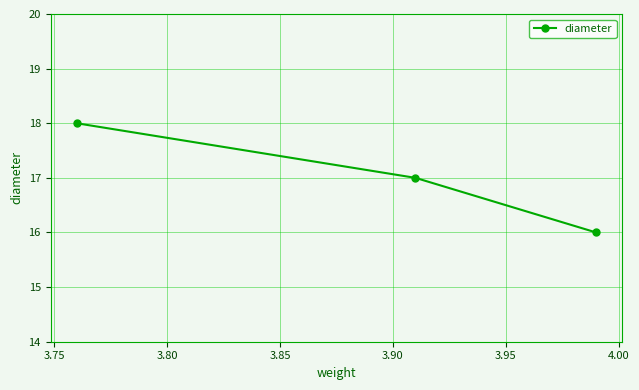

What is the maximum value shown in the chart?

18